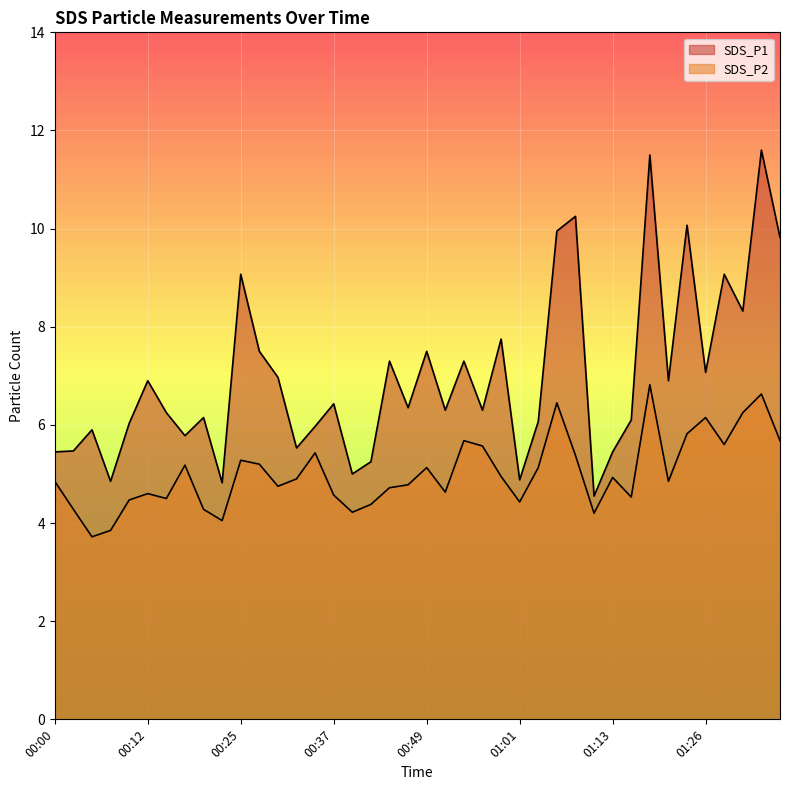

At which category does SDS_P2 reach its first local valley?

00:05